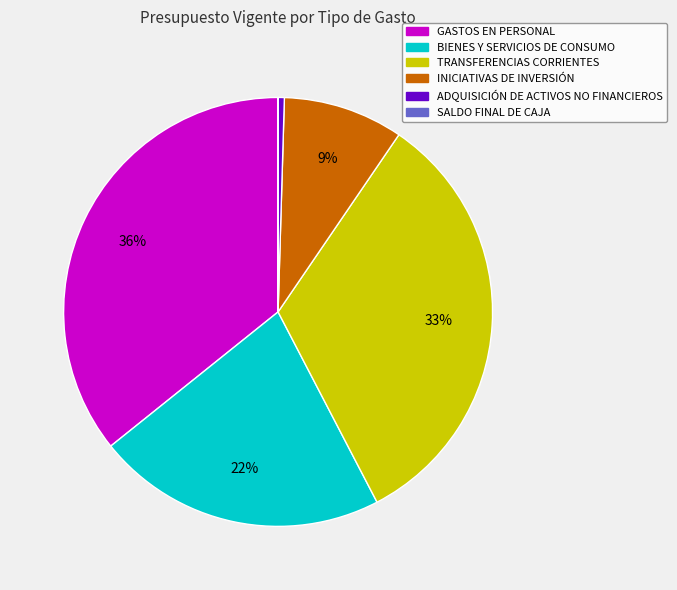

To the nearest percent, what is the average slice percentage?

17%